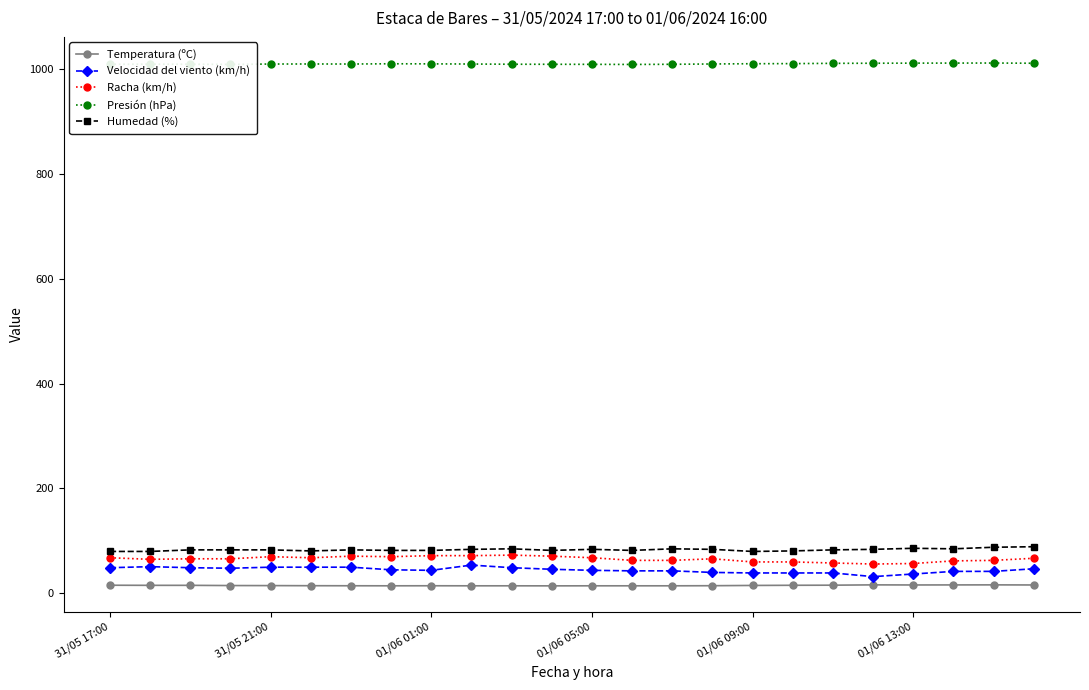

What is the value of the Racha (km/h) point at the 19th from the left?

58.0